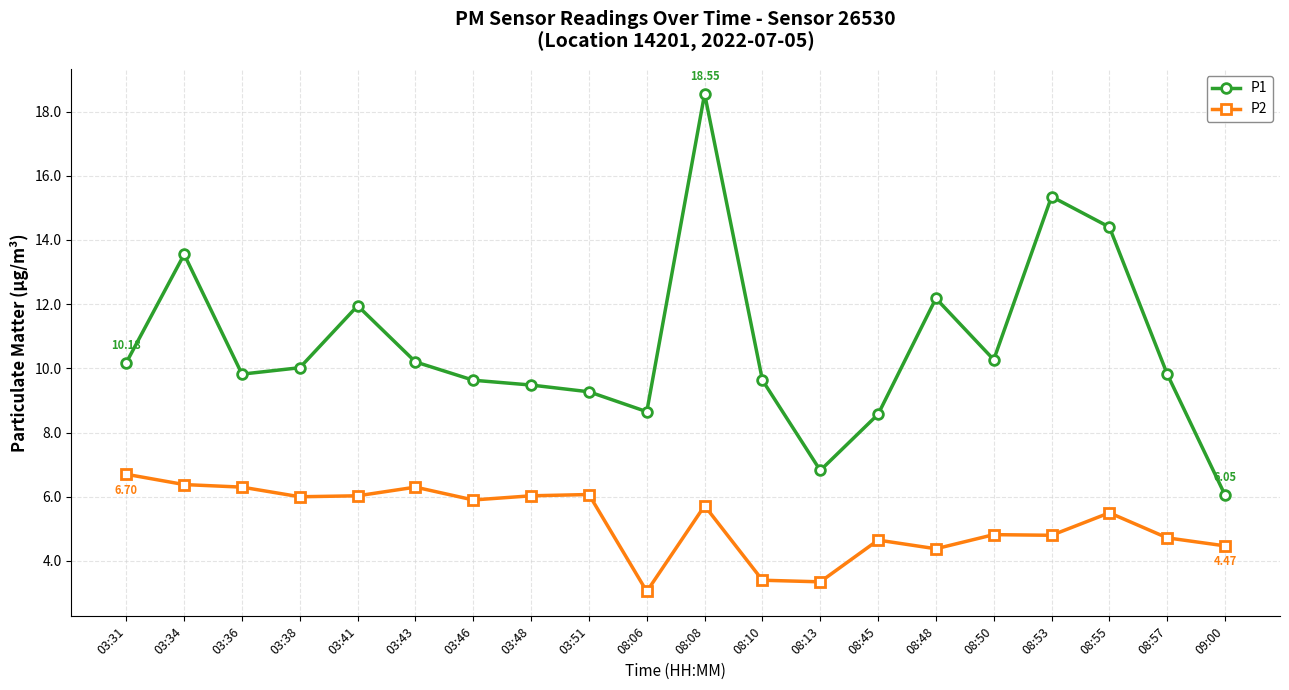

True or false: P2 has more than 2 points higher than both neighbors.

True